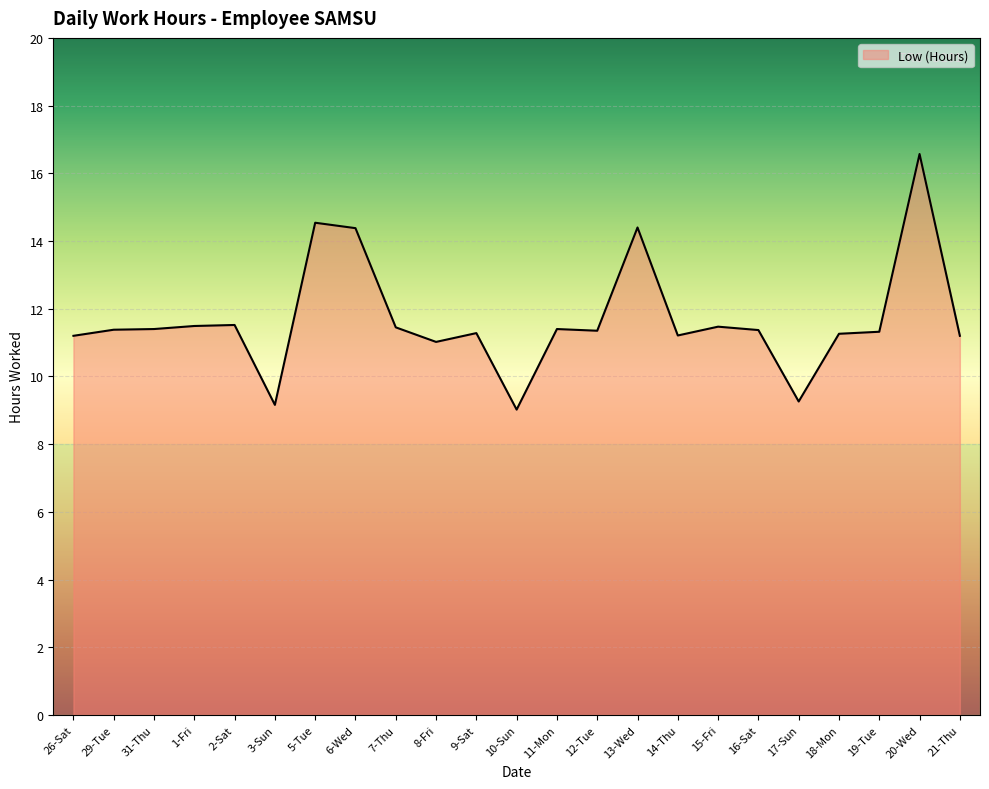

What position from the left is 13-Wed?

15